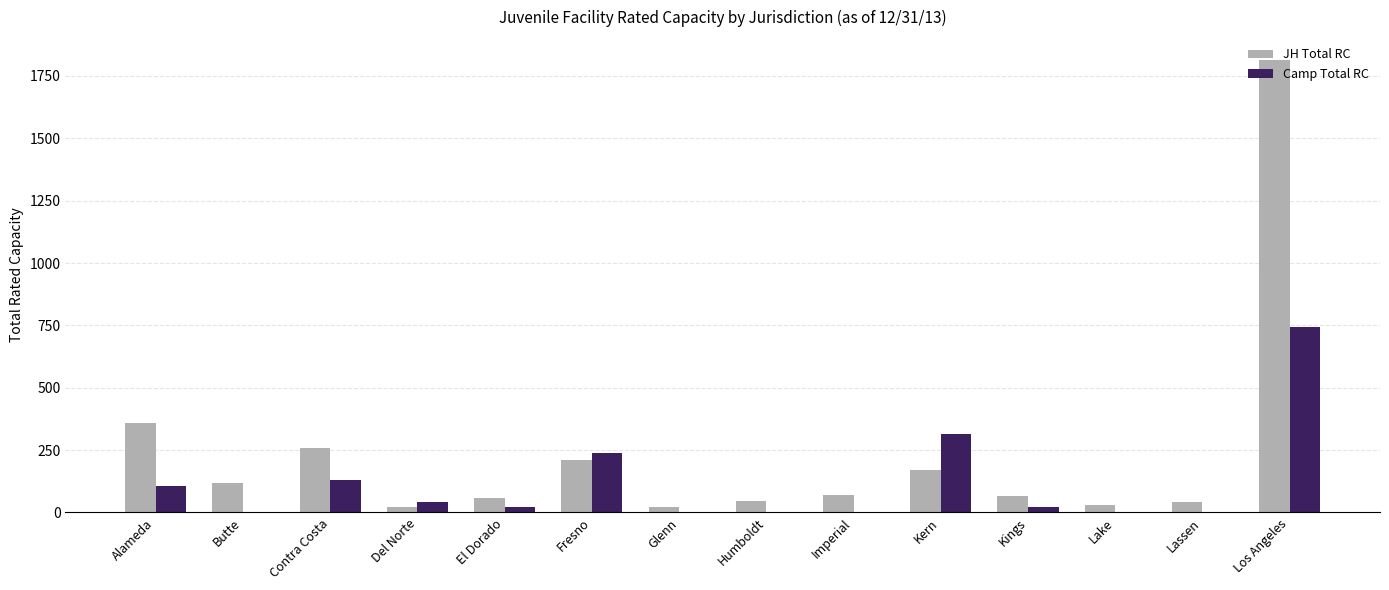

Count the number of categories in the chart.

14